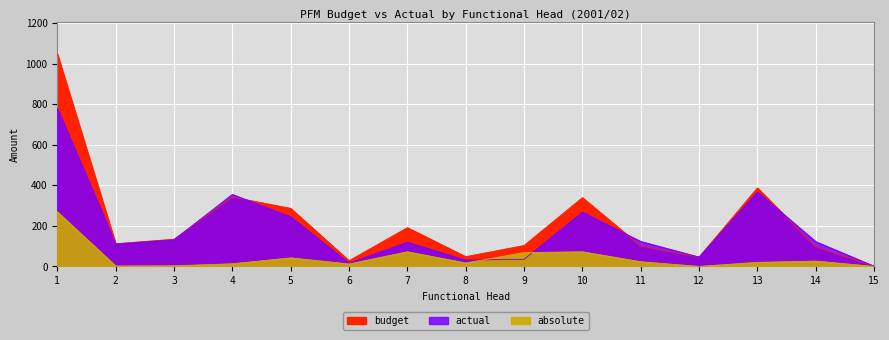

What is the difference between the highest and lowest values at 11?

100